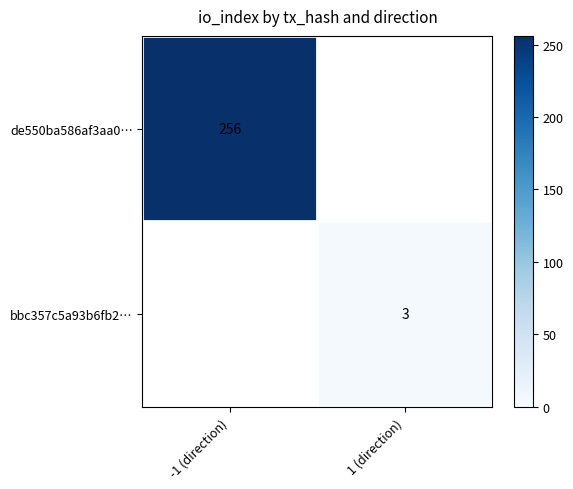

The value of de550ba586af3aa0… at -1 (direction) is 256. True or false?

True